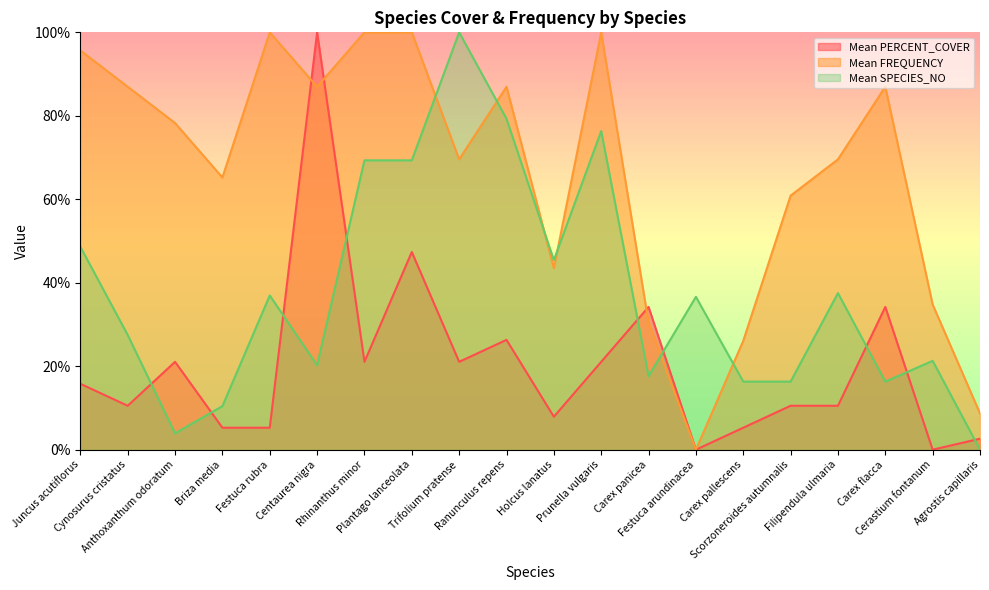

Is it true that Mean FREQUENCY equals 16.6 at Scorzoneroides autumnalis?

False